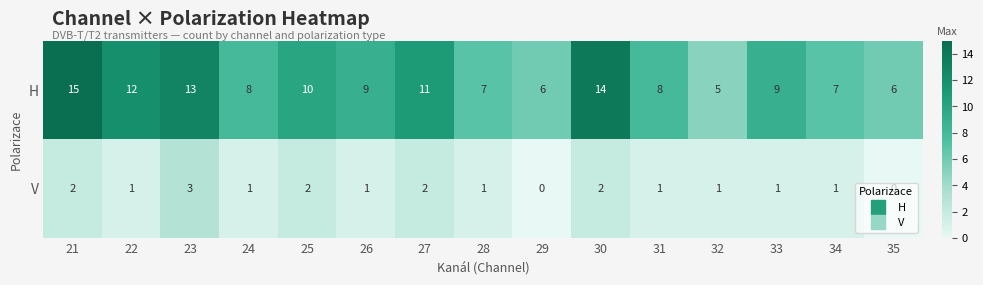

Is it true that V equals 1 at 34?

True